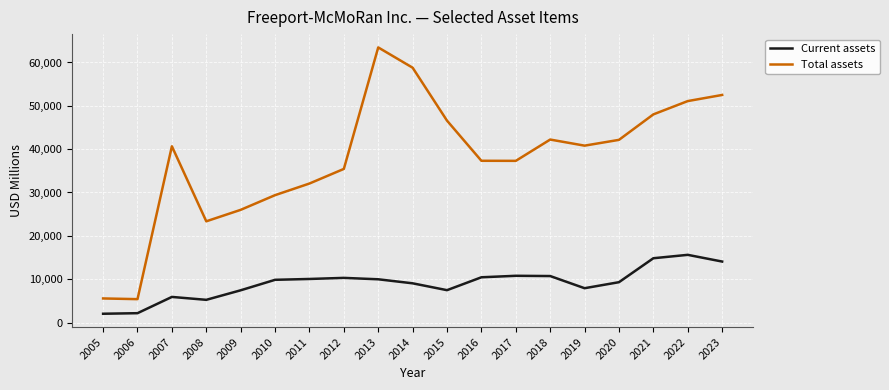

What is the difference between the maximum and second lowest values in the Current assets series?

13462